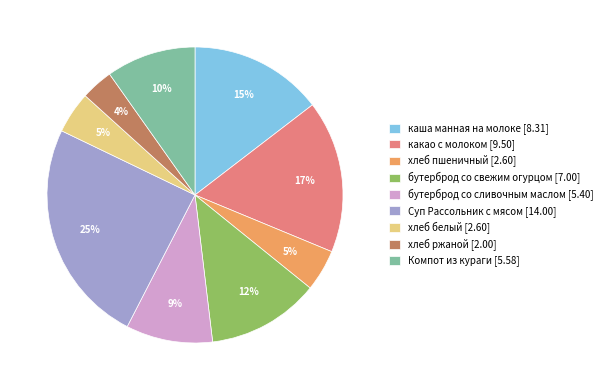

Which slice is the smallest?

хлеб ржаной